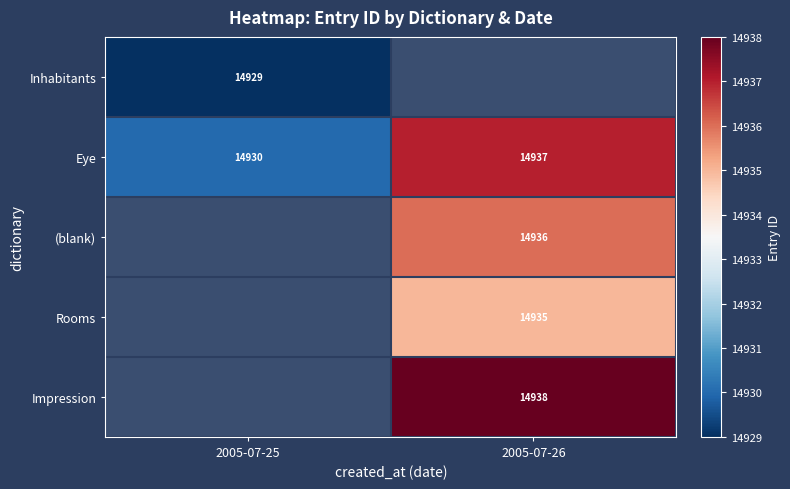

The (blank) series shows 9390 at 2005-07-26. True or false?

False